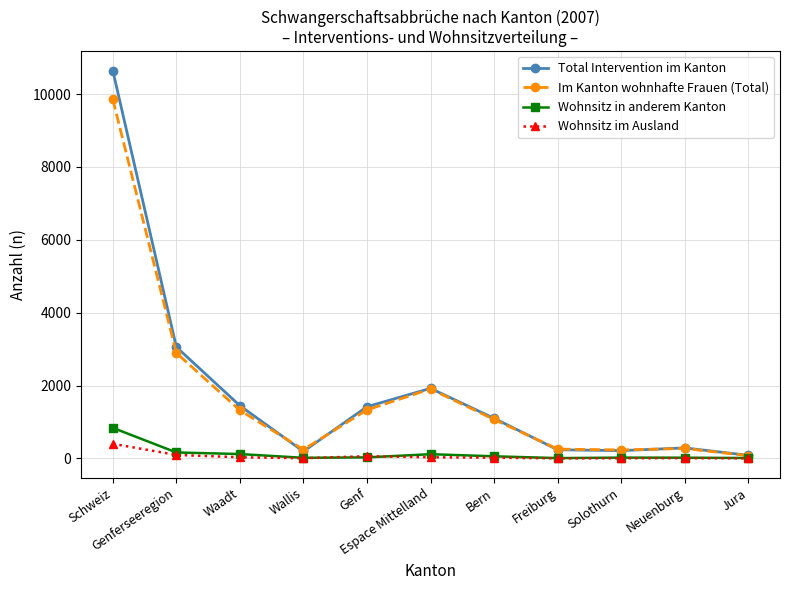

Where is Im Kanton wohnhafte Frauen (Total) nearest to the value 4964?

Genferseeregion